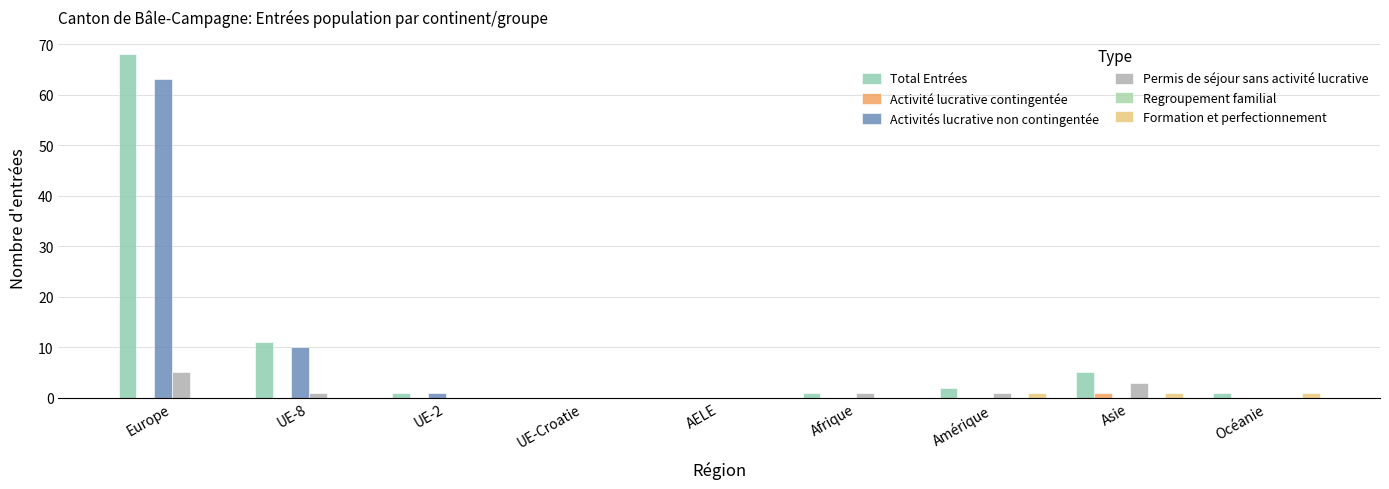

Are the bars grouped side by side (vs. stacked)?

Yes